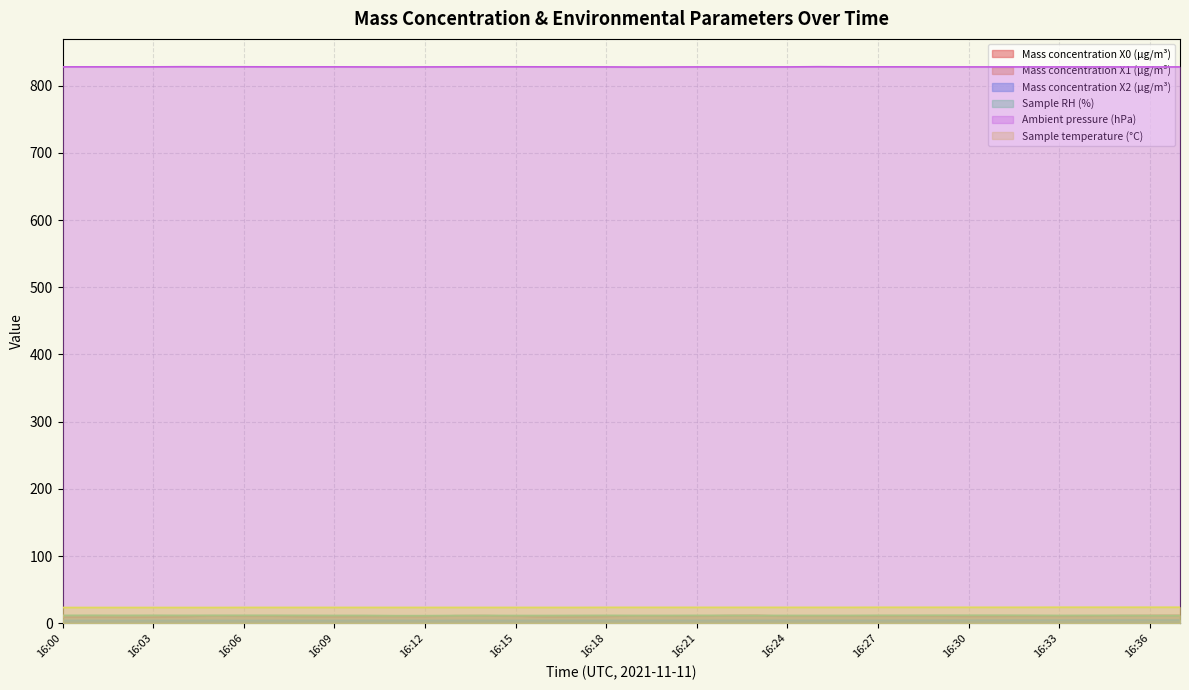

What is the approximate value of Ambient pressure (hPa) at 16:35?

827.9